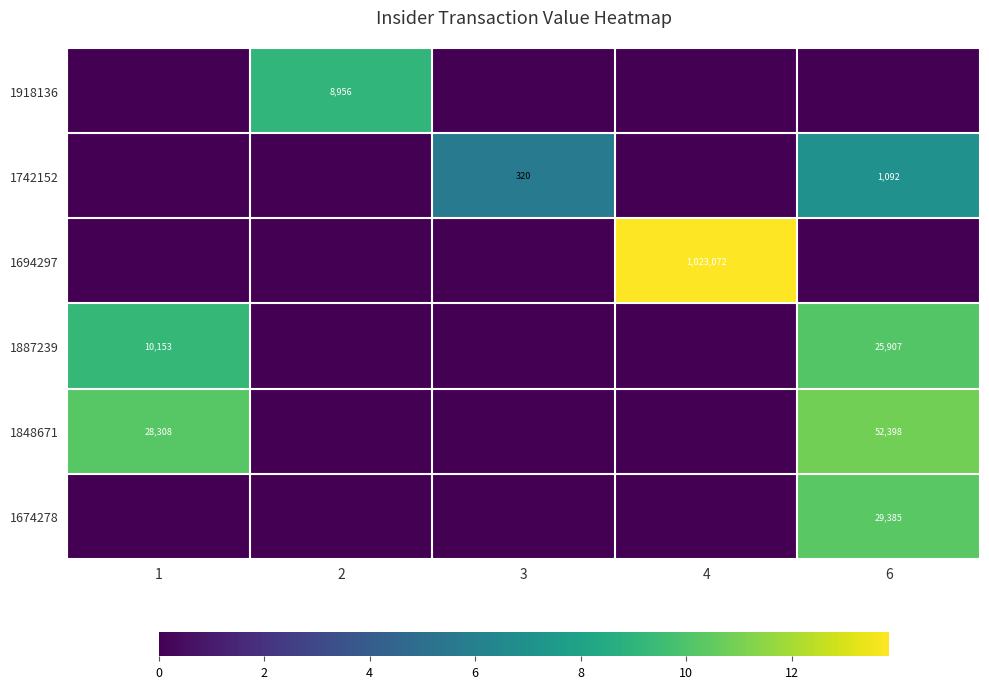

Is it true that 1918136 equals 12106 at 2?

False